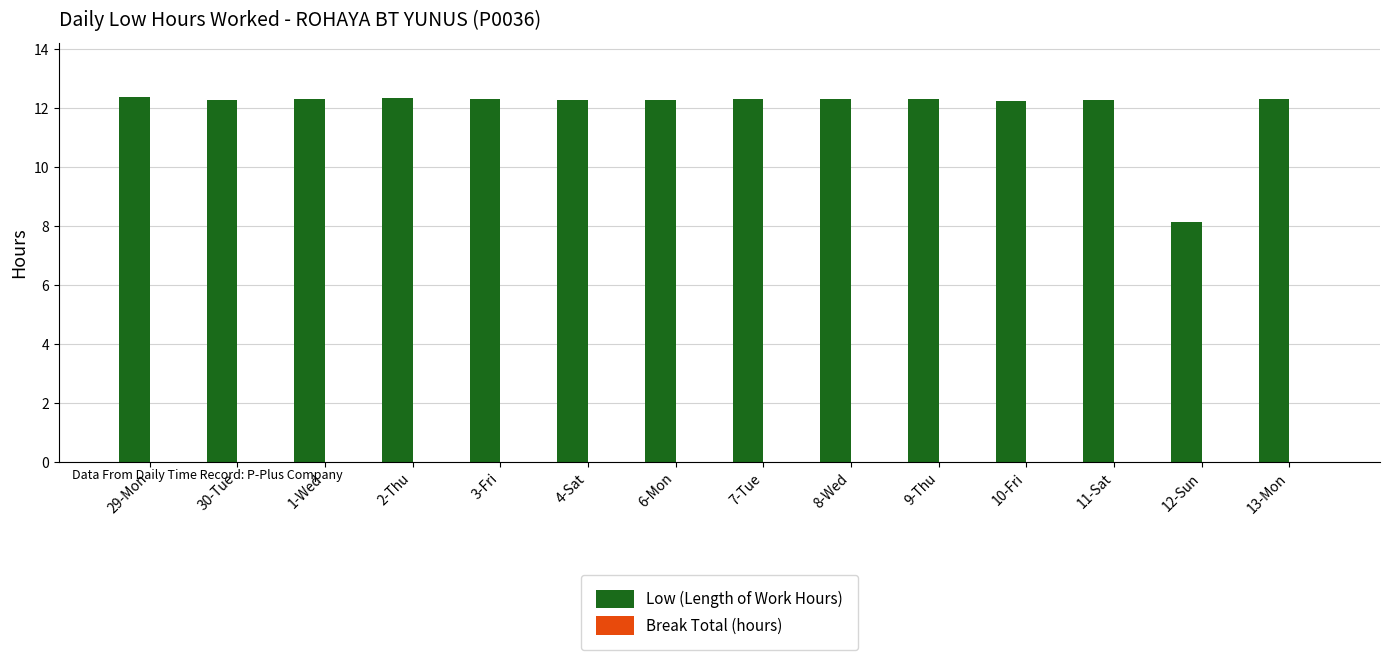

At which category does the chart reach its minimum across all series?

12-Sun